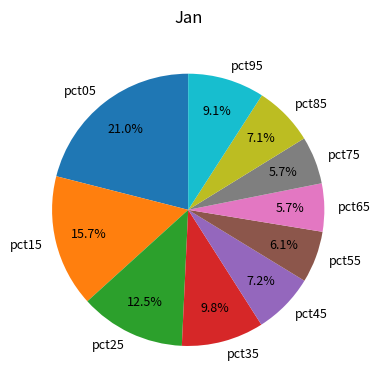

What percentage is NOT represented by pct25?

87.5%